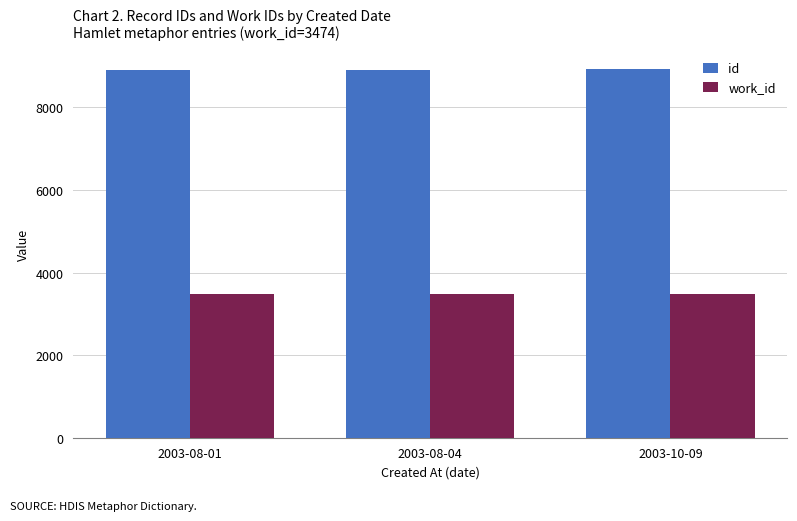

What is the difference between the highest and lowest values at 2003-08-01?

5439.5